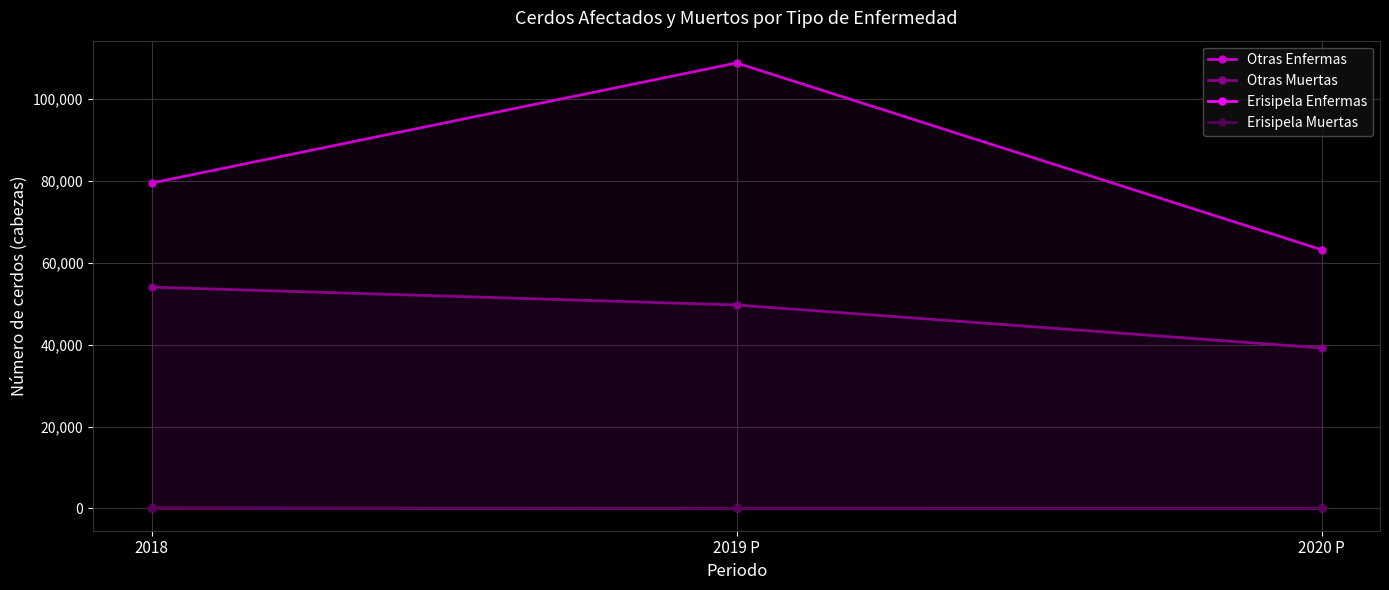

The Erisipela Muertas series shows -1 at 2018. True or false?

False